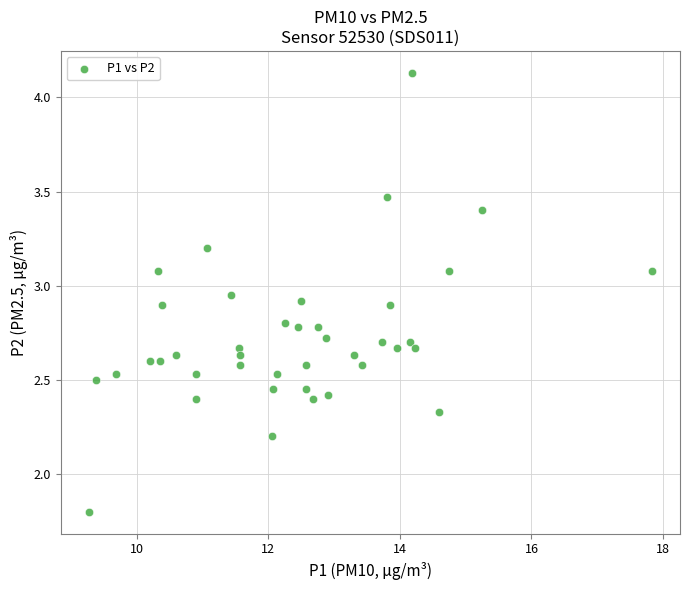

What is the range of X values (max minus min)?

8.6